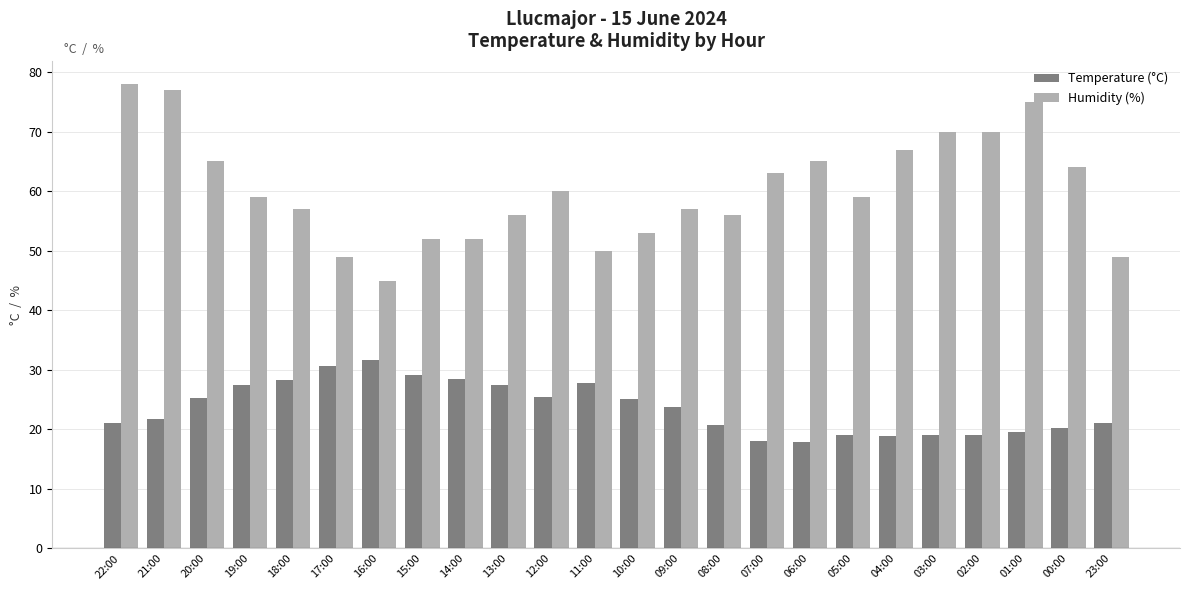

Rank the series by their maximum value, from lowest to highest.

Temperature (°C), Humidity (%)